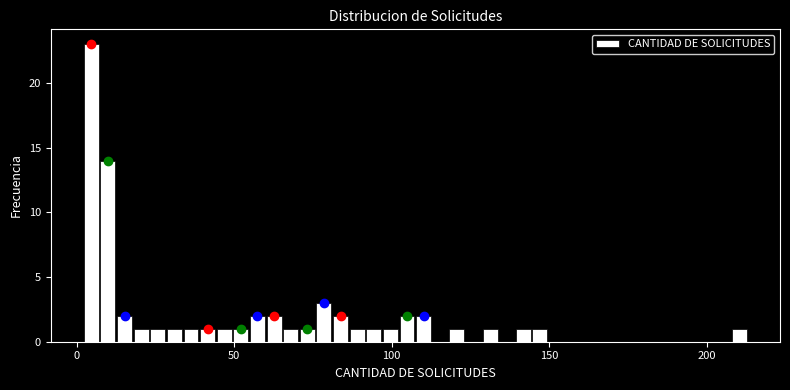

Read against the x-axis, roughly where is the centre of the tallest bar?

5